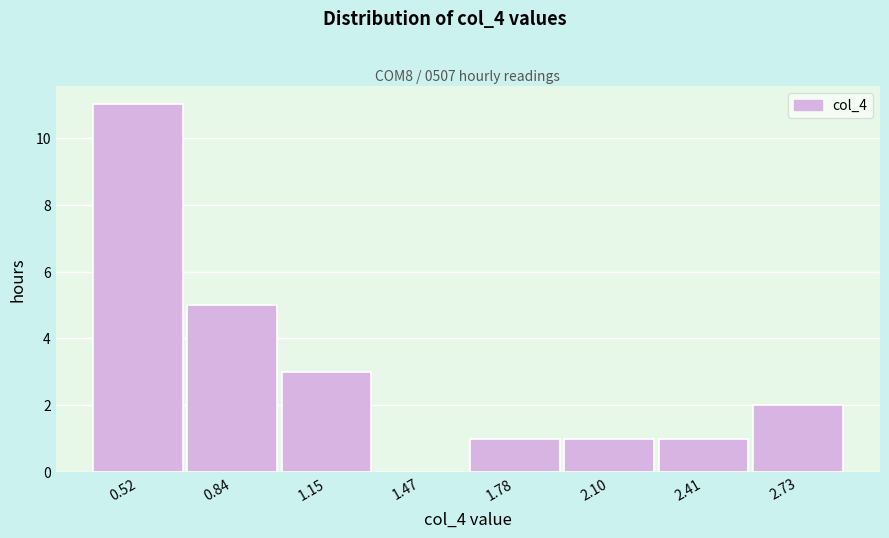

How tall is the bar that spans 1.95 to 2.25 on the x-axis? Neither the bar edges nor the heights are printed on the chart, so give them approximately, as read against the axes.

1